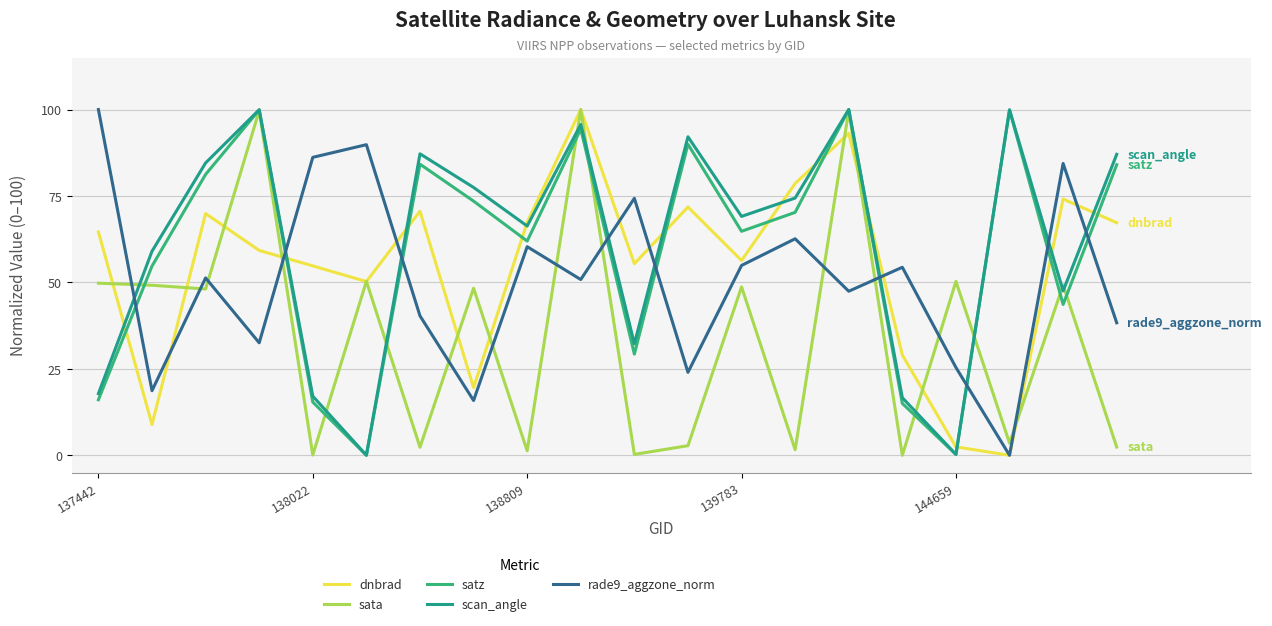

What are all the series names shown in the legend?

dnbrad, sata, satz, scan_angle, rade9_aggzone_norm